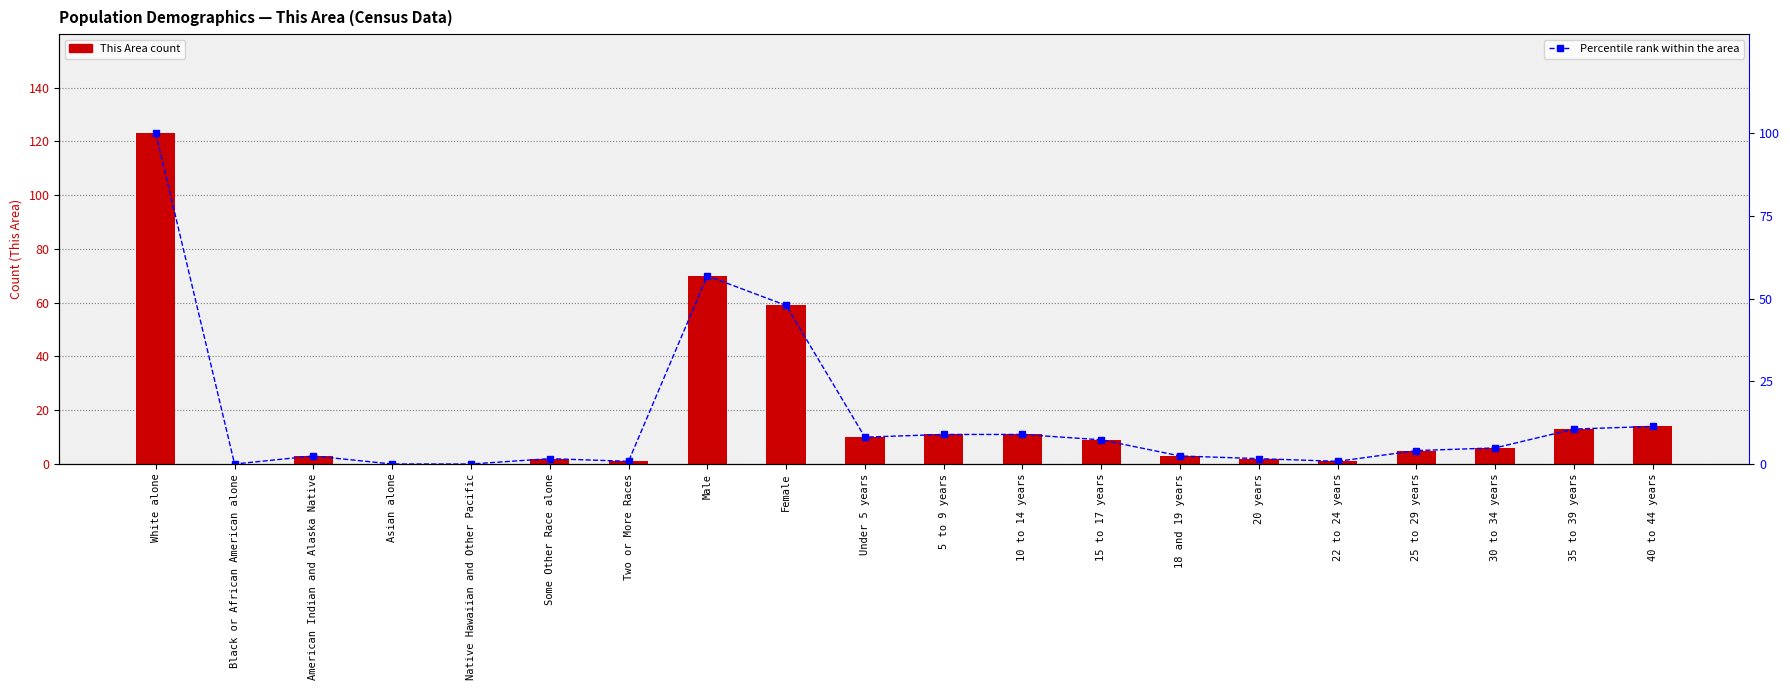

At which label does Percentile rank within the area reach its peak?

White alone